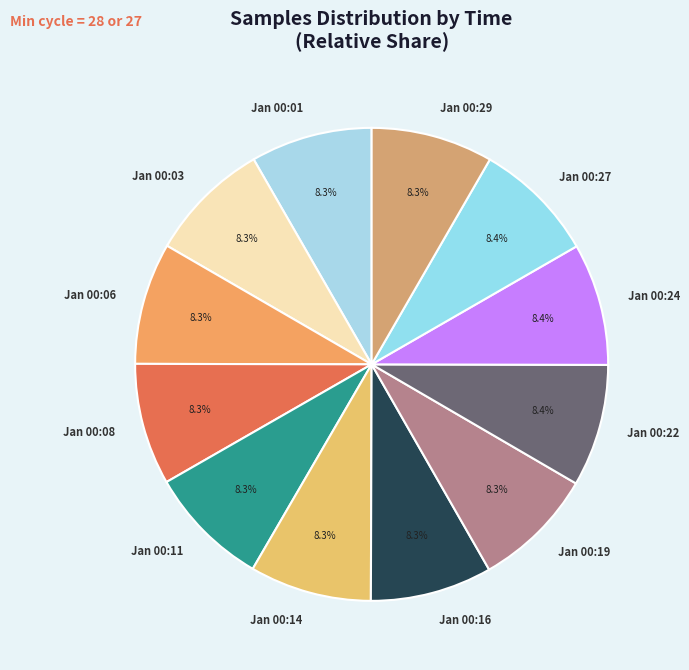

What is the ratio of the value at Jan 00:29 to the value at Jan 00:27?

1.0